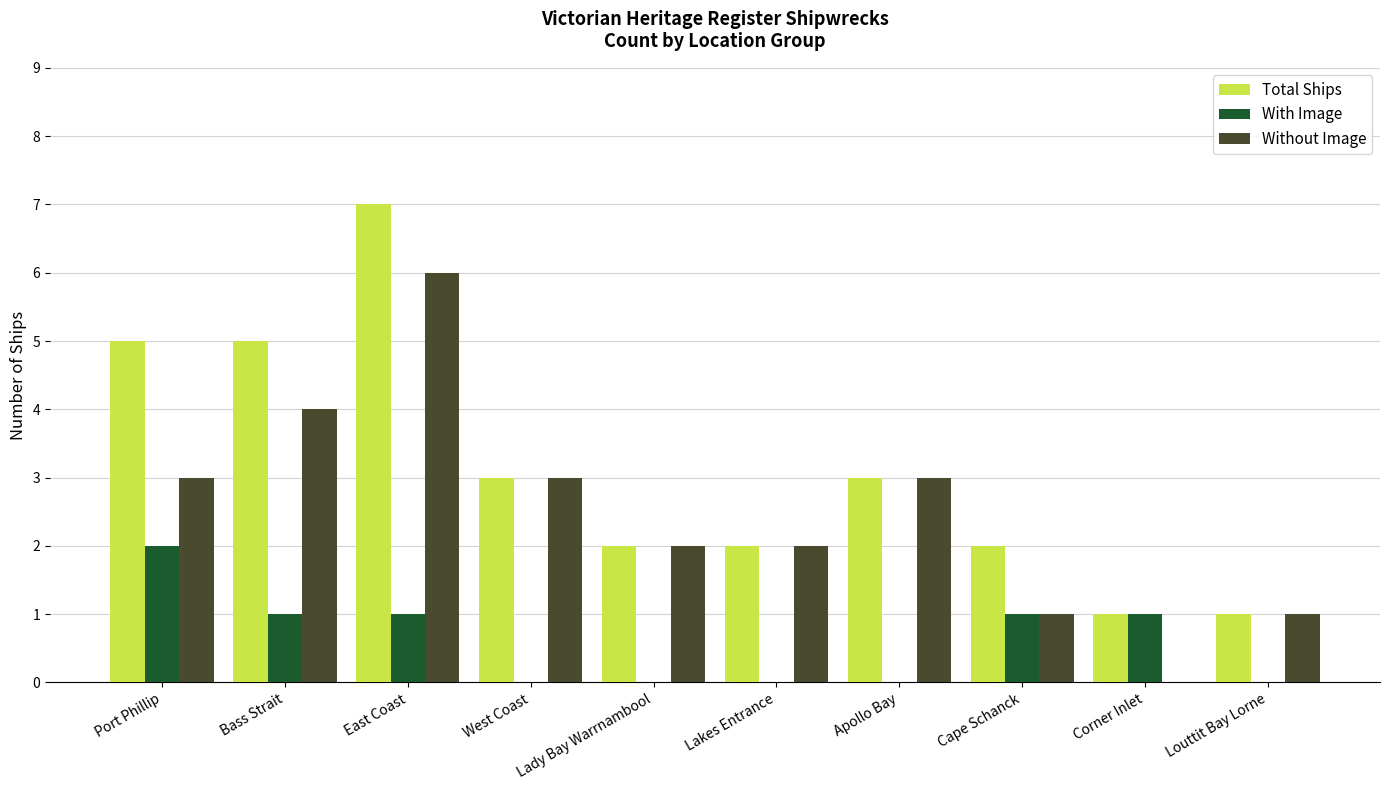

Read the Without Image value at Port Phillip.

3